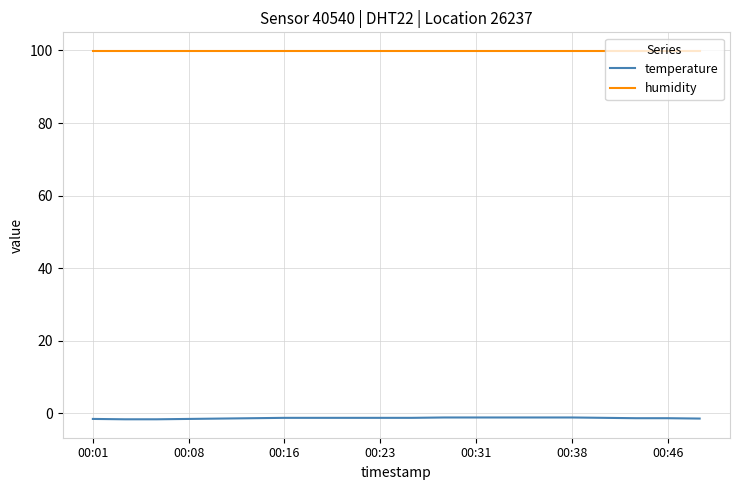

What is the greatest value displayed?

99.9